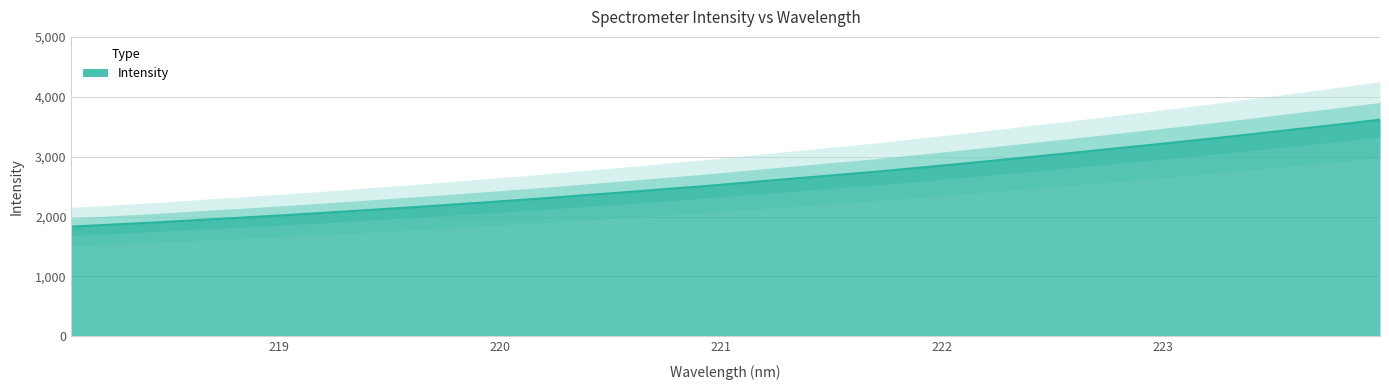

What is the ratio of the value at 223.7895 to the value at 219.2067?

1.7